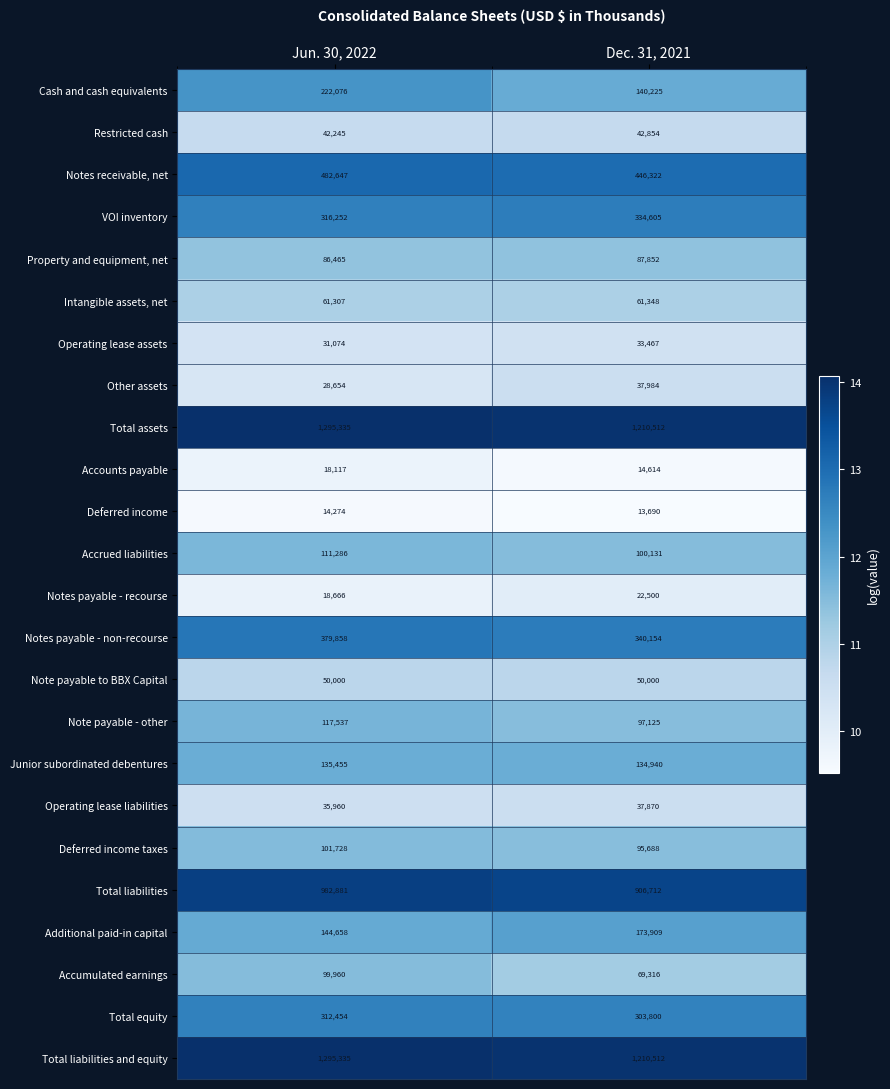

The Junior subordinated debentures series shows 67340 at Jun. 30, 2022. True or false?

False